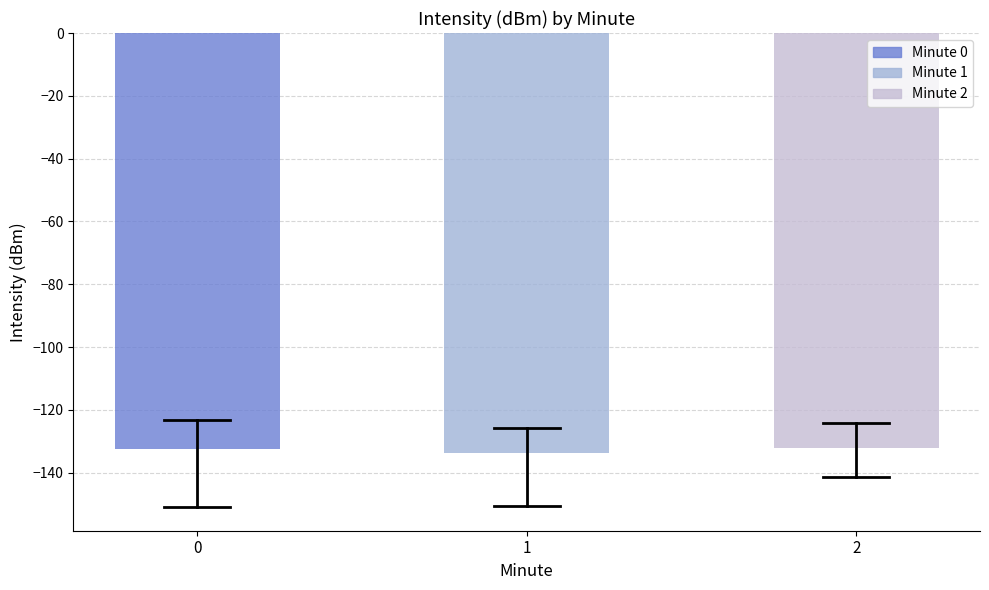

What is the sum of all values?

-398.2